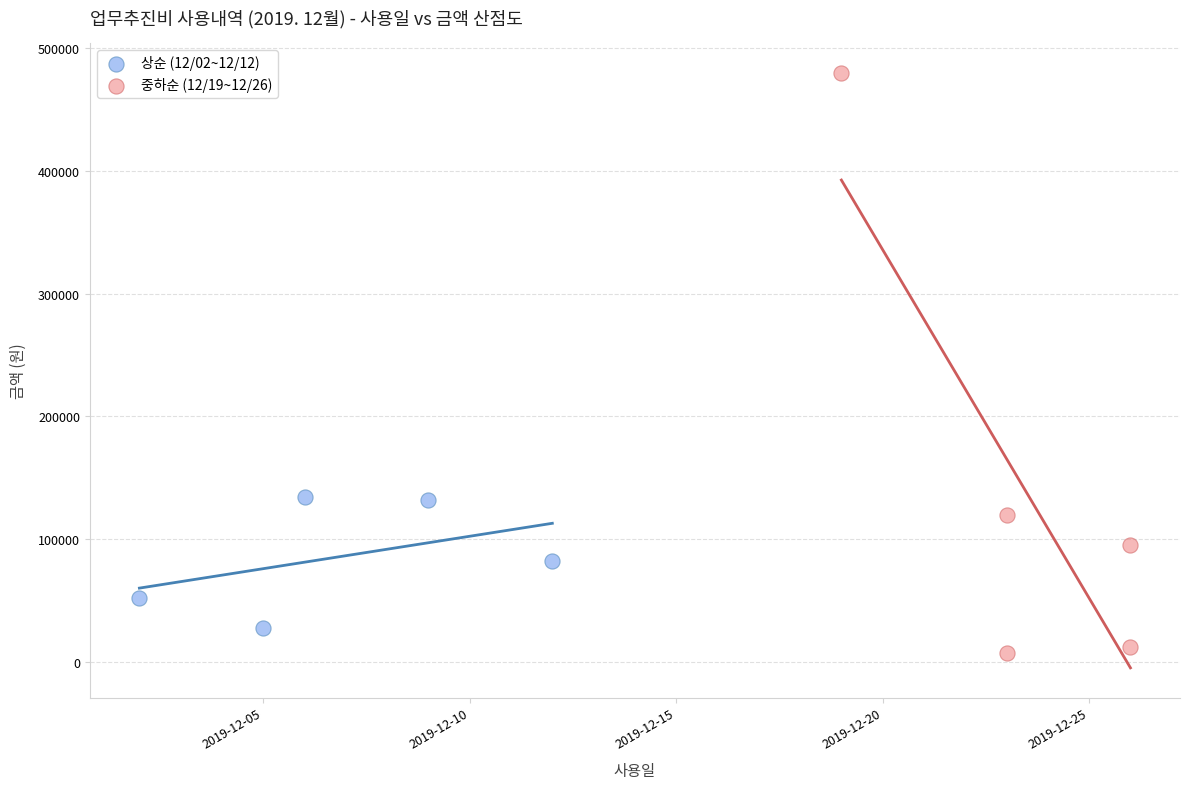

Which series reaches the maximum Y coordinate?

중하순 (12/19~12/26)